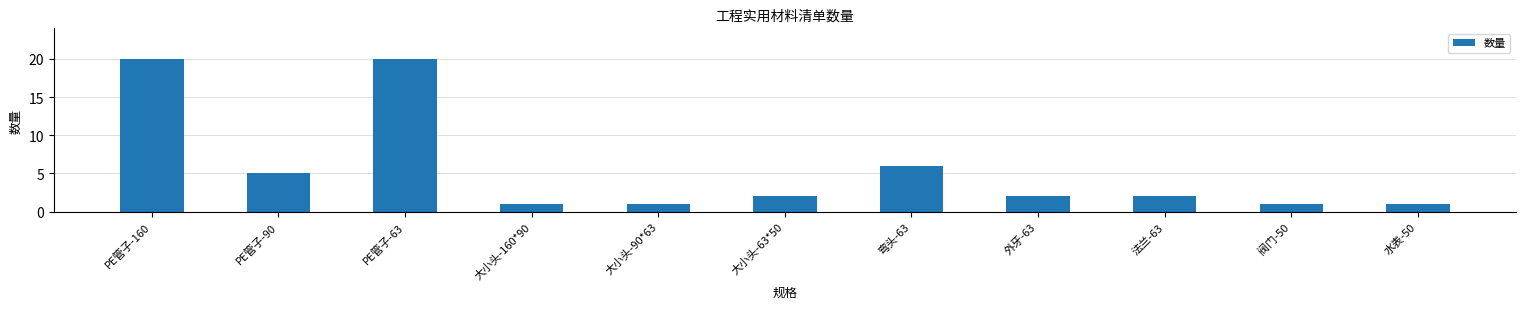

What is the value of the 10th bar from the left?

1